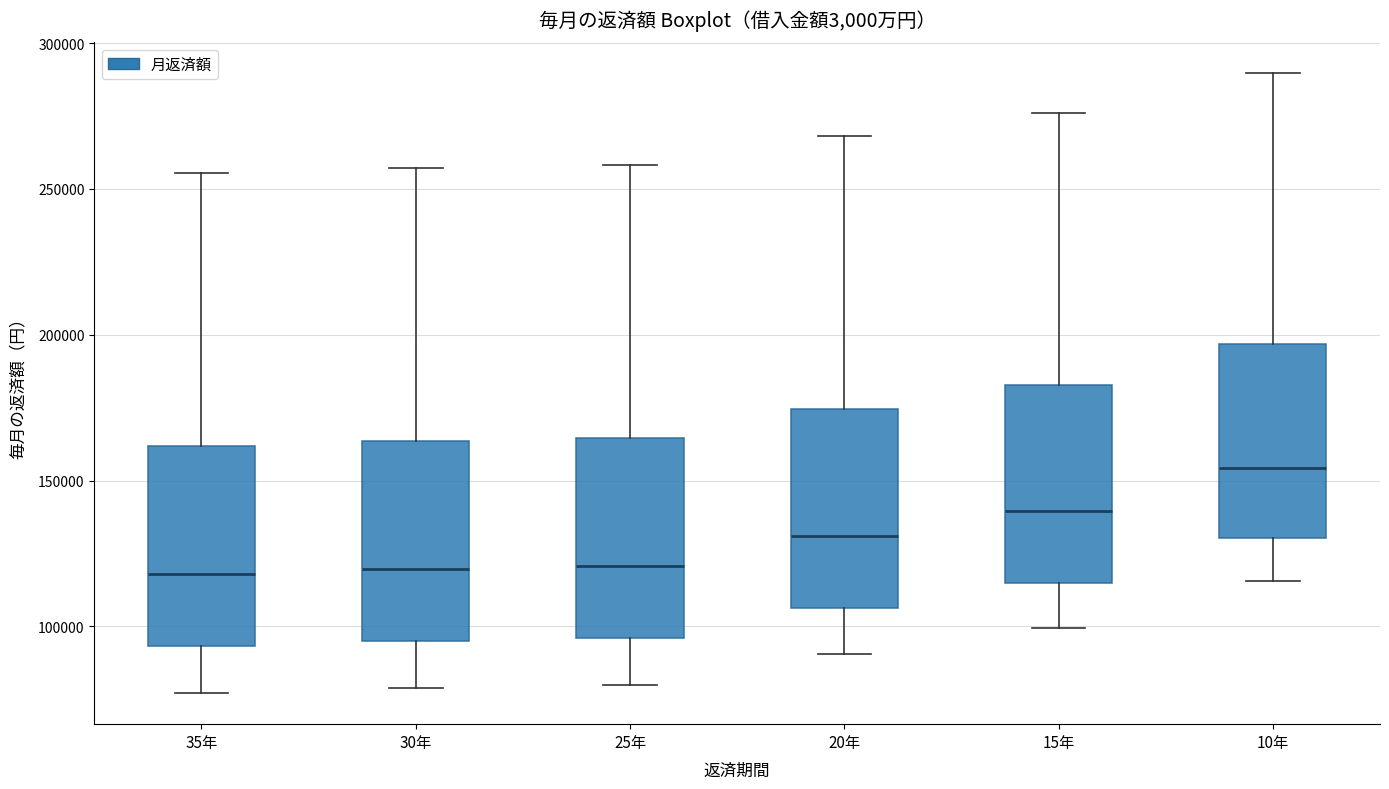

Reading left to right, transcribe this box plot: for each box, give where its median line is, the range the box spans, and where its two whiskers end, as read against the y-axis. The values are not printed on the chart, so give them approximately, as read against the axis.

35年: median 120000, box 95000 to 160000, whiskers 75000 to 255000
30年: median 120000, box 95000 to 165000, whiskers 80000 to 255000
25年: median 120000, box 95000 to 165000, whiskers 80000 to 260000
20年: median 130000, box 105000 to 175000, whiskers 90000 to 270000
15年: median 140000, box 115000 to 185000, whiskers 100000 to 275000
10年: median 155000, box 130000 to 195000, whiskers 115000 to 290000